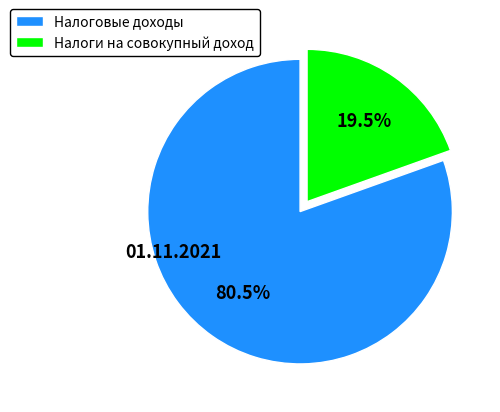

What is the ratio of the value at Налоговые доходы to the value at Налоги на совокупный доход?

4.1